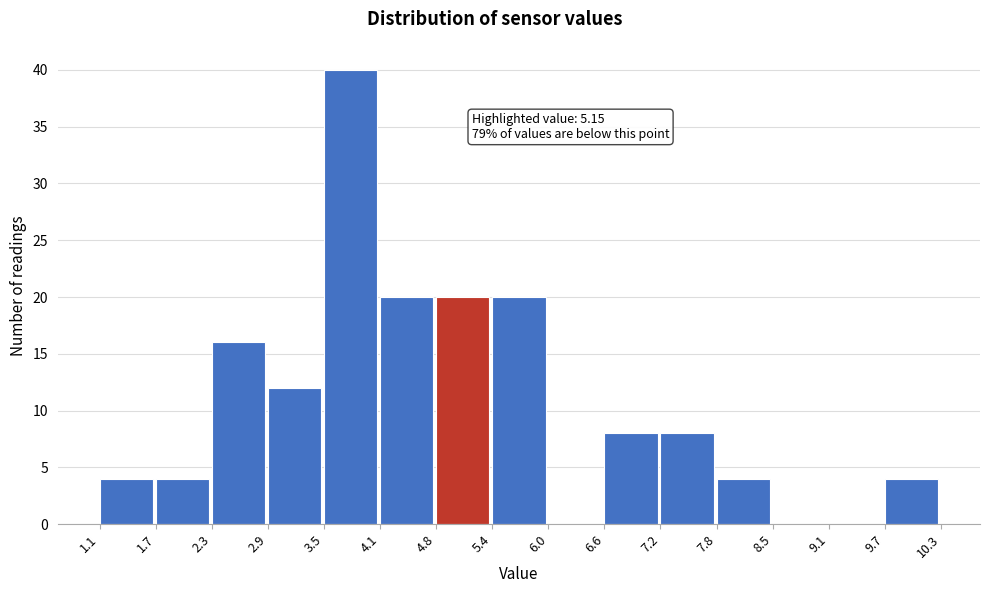

Which range on the x-axis has the tallest bar?

3.5 to 4.1